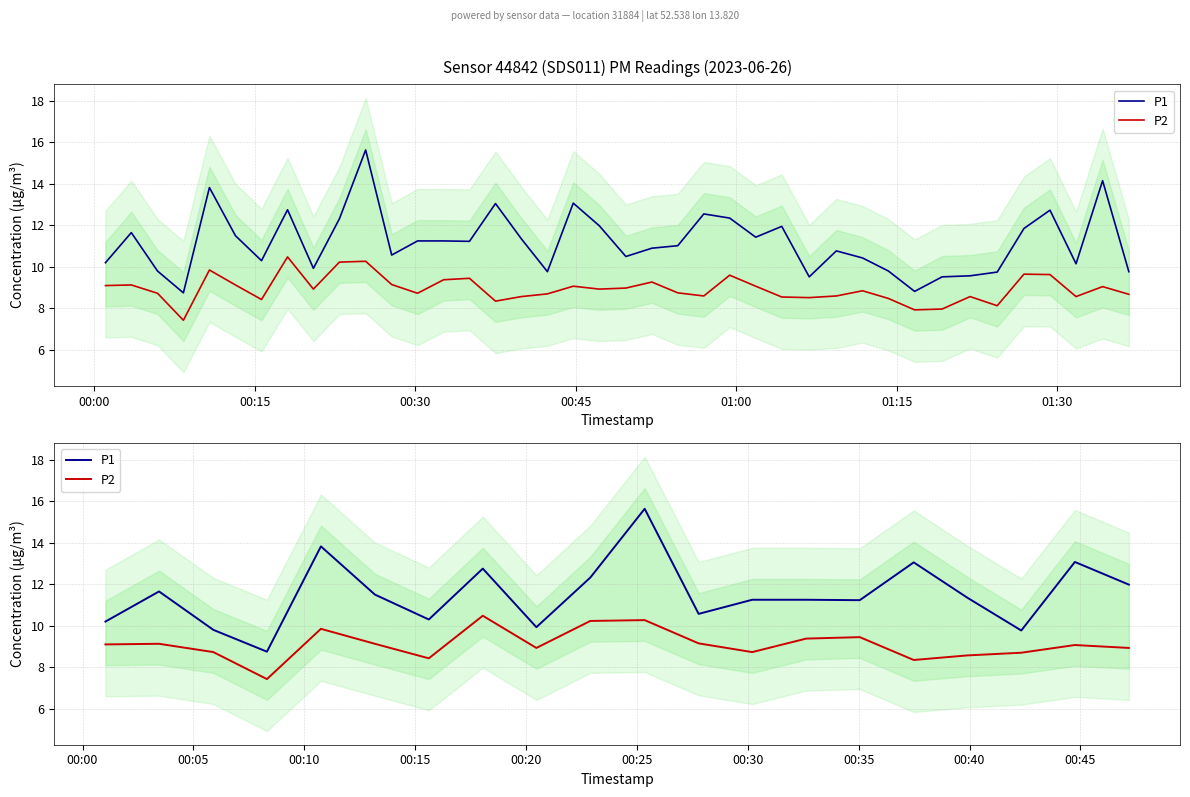

List the series in order of their peak value, lowest first.

P2, P1